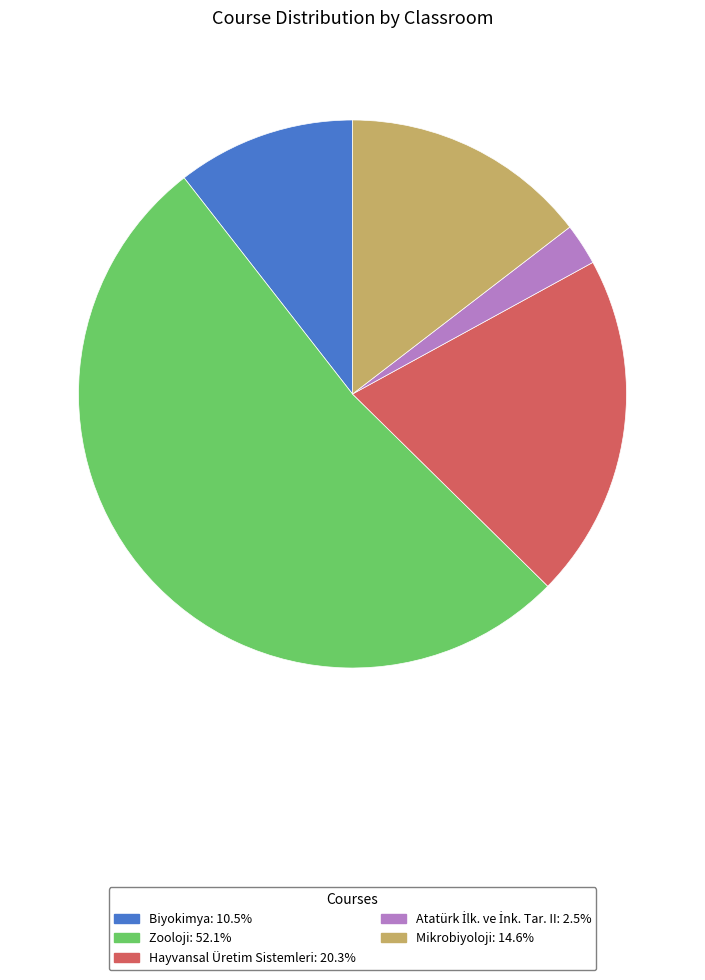

Count the number of slices in the pie.

5